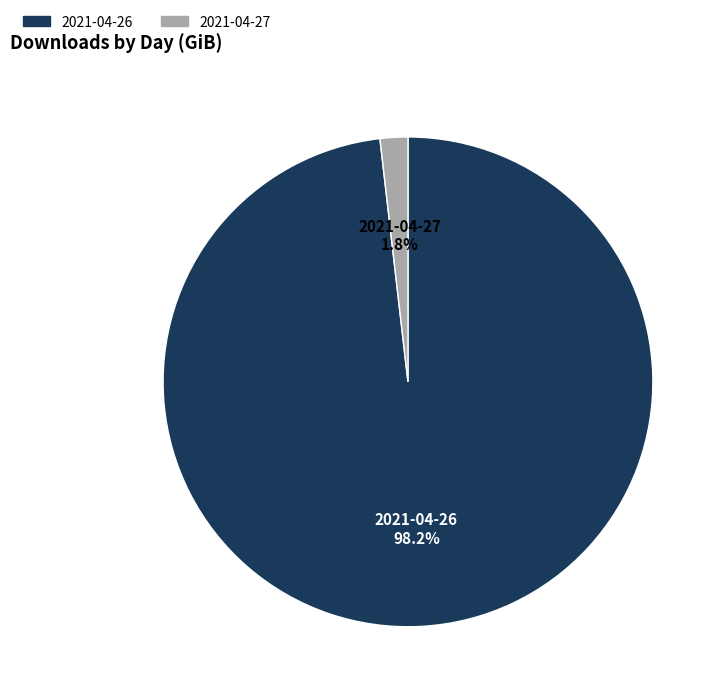

Is there any slice that represents more than half of the pie?

Yes